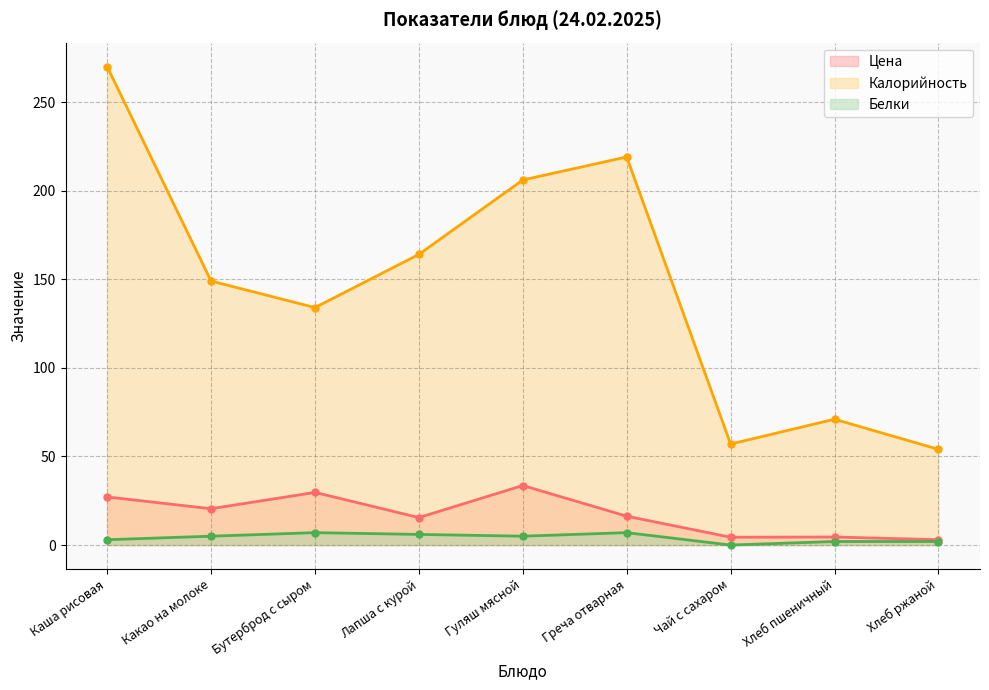

True or false: Калорийность has more than 2 points higher than both neighbors.

False